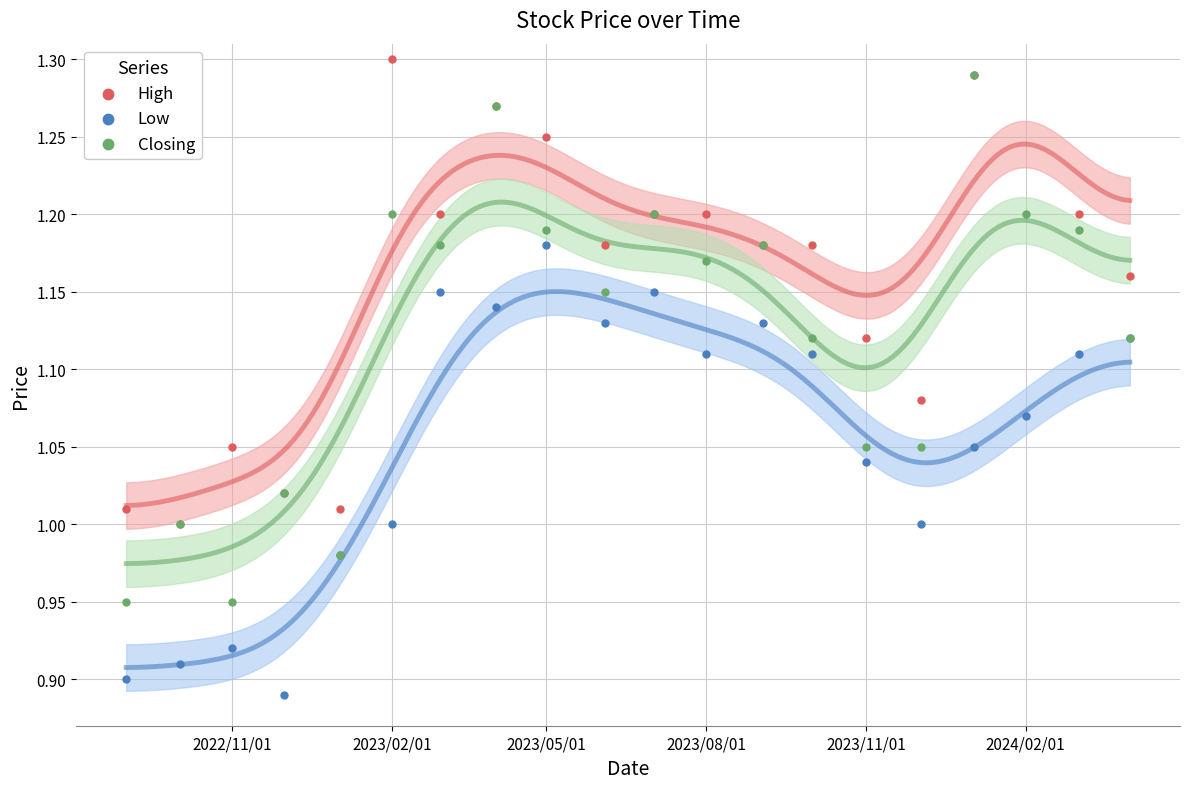

Which series contains the highest Y value?

High